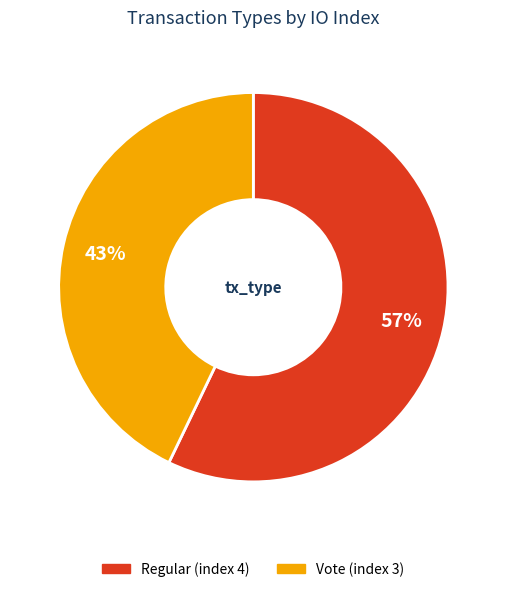

To the nearest percent, what is the difference between the largest and smallest slice percentages?

14%